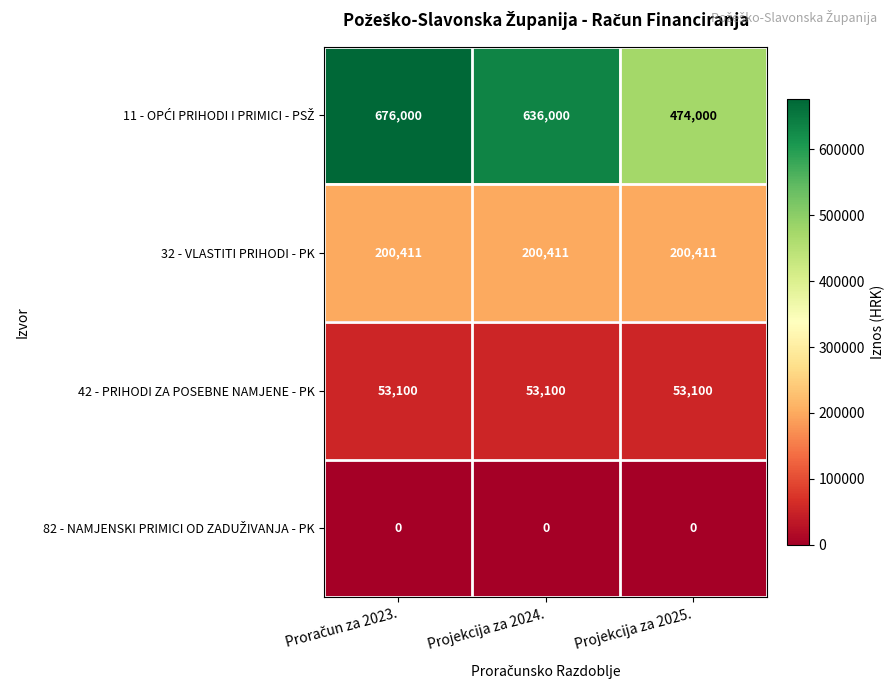

Is it true that 42 - PRIHODI ZA POSEBNE NAMJENE - PK equals 93804 at Projekcija za 2025.?

False